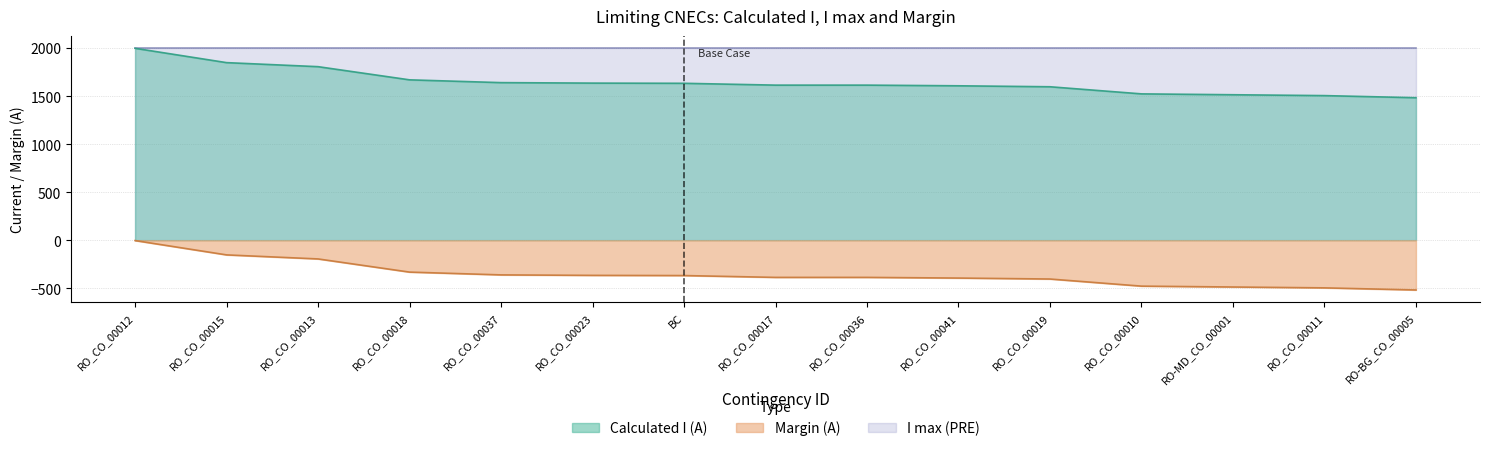

What is the sum of the Margin (A) values at RO_CO_00013 and RO_CO_00037?

-554